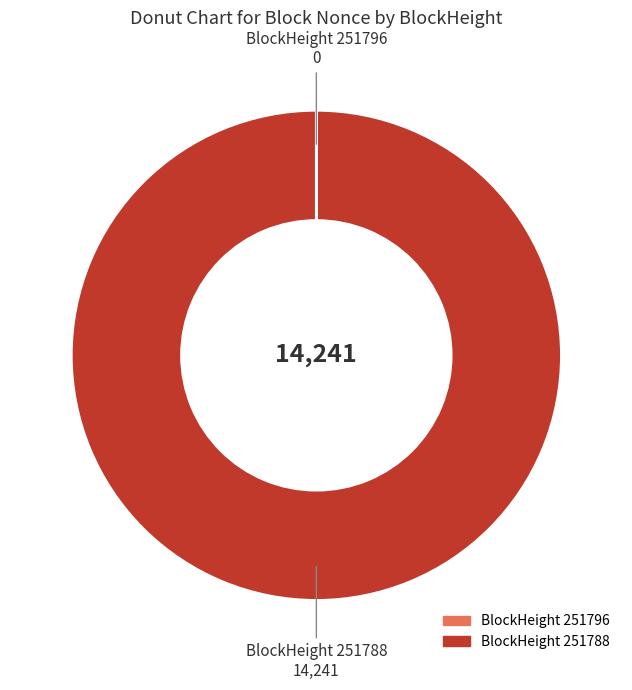

Is there any slice that represents more than half of the pie?

Yes